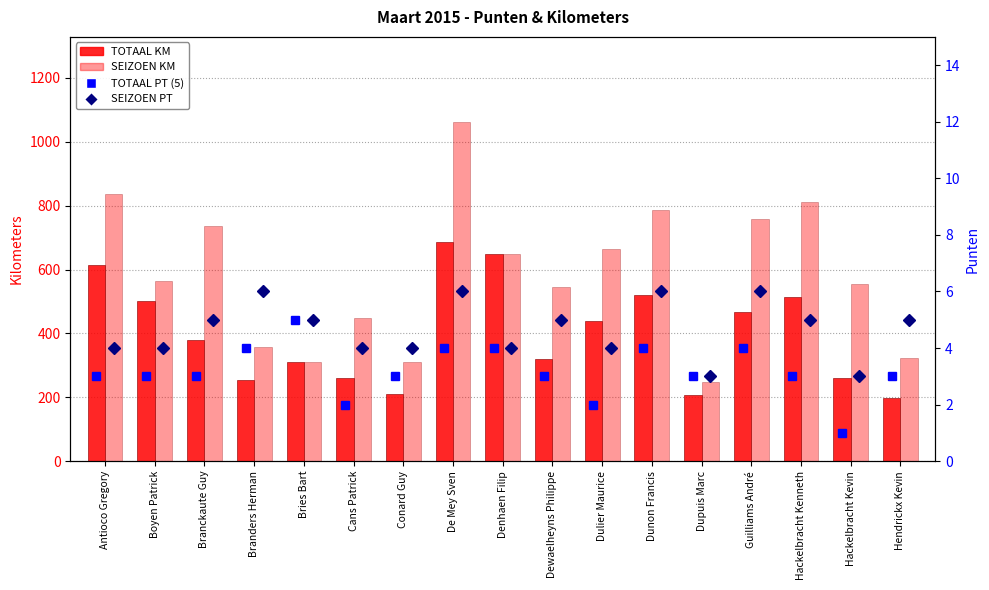

Reading left to right, transcribe all the data shown in this chart.

TOTAAL KM: 614	501	381	254	312	260	211	685	648	319	438	519	207	466	515	259	197
SEIZOEN KM: 838	564	735	356	312	448	309	1063	648	546	665	788	248	759	811	555	322
TOTAAL PT (5): 3	3	3	4	5	2	3	4	4	3	2	4	3	4	3	1	3
SEIZOEN PT: 4	4	5	6	5	4	4	6	4	5	4	6	3	6	5	3	5